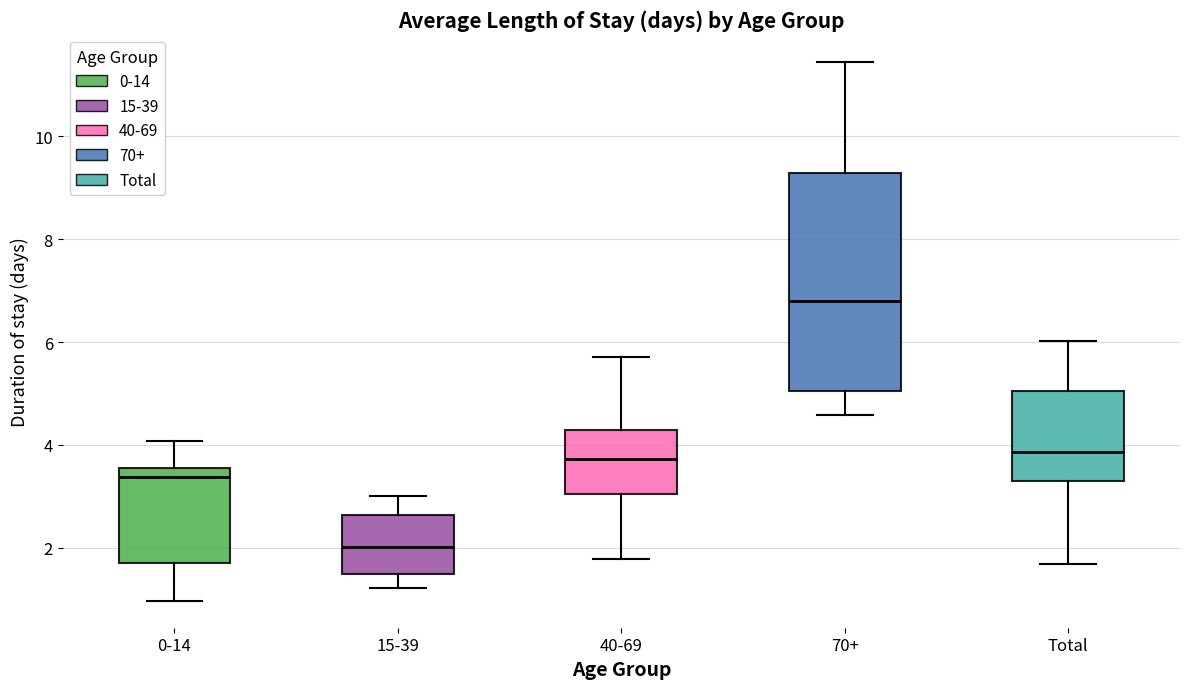

Reading left to right, transcribe this box plot: for each box, give where its median line is, the range the box spans, and where its two whiskers end, as read against the y-axis. The values are not printed on the chart, so give them approximately, as read against the axis.

0-14: median 3.4, box 1.8 to 3.6, whiskers 1.0 to 4.0
15-39: median 2.0, box 1.4 to 2.6, whiskers 1.2 to 3.0
40-69: median 3.8, box 3.0 to 4.2, whiskers 1.8 to 5.8
70+: median 6.8, box 5.0 to 9.2, whiskers 4.6 to 11.4
Total: median 3.8, box 3.2 to 5.0, whiskers 1.6 to 6.0